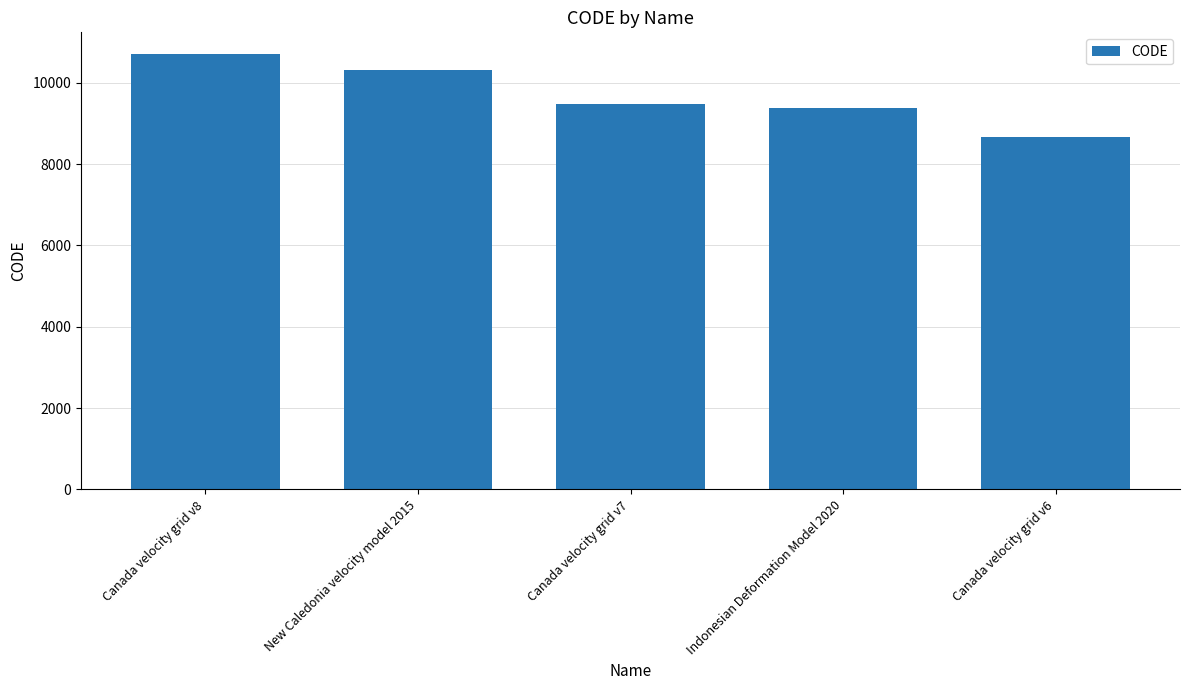

Approximately how many times larger is the value at Canada velocity grid v7 compared to Canada velocity grid v8?

0.9